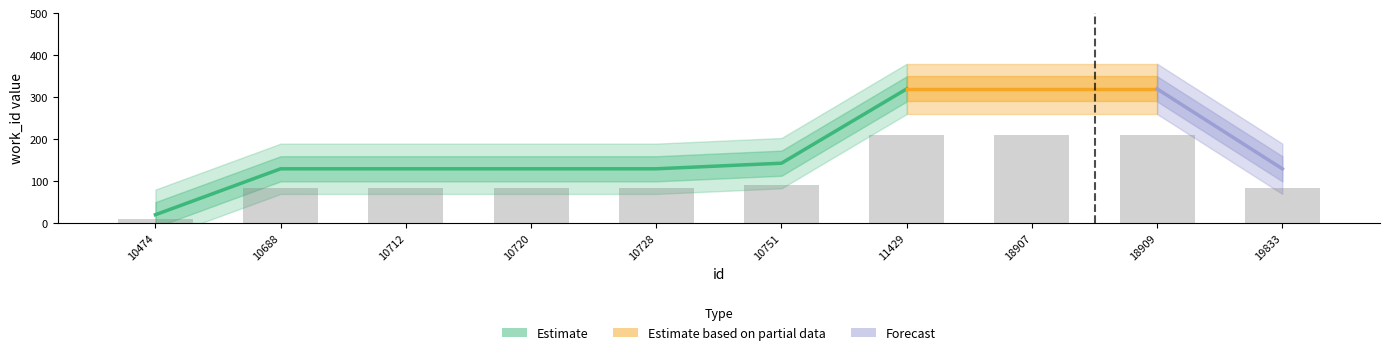

Rank the categories by value from highest to lowest.

11429, 18907, 18909, 10751, 10688, 10712, 10720, 10728, 19833, 10474